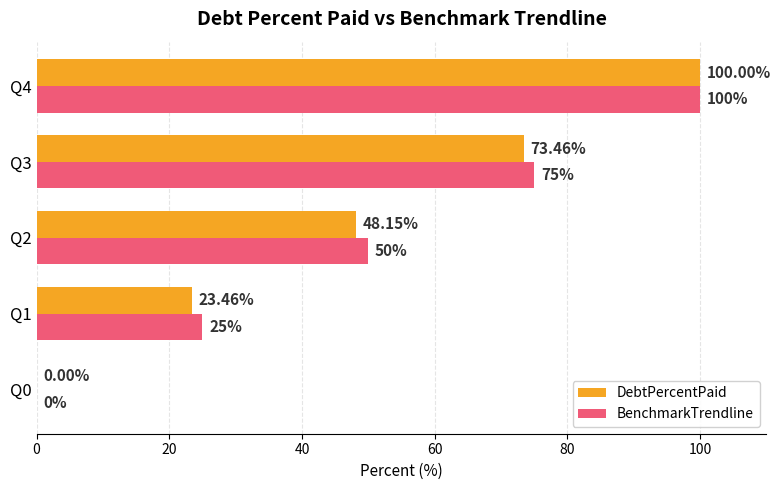

How many positive values does the BenchmarkTrendline series have?

4